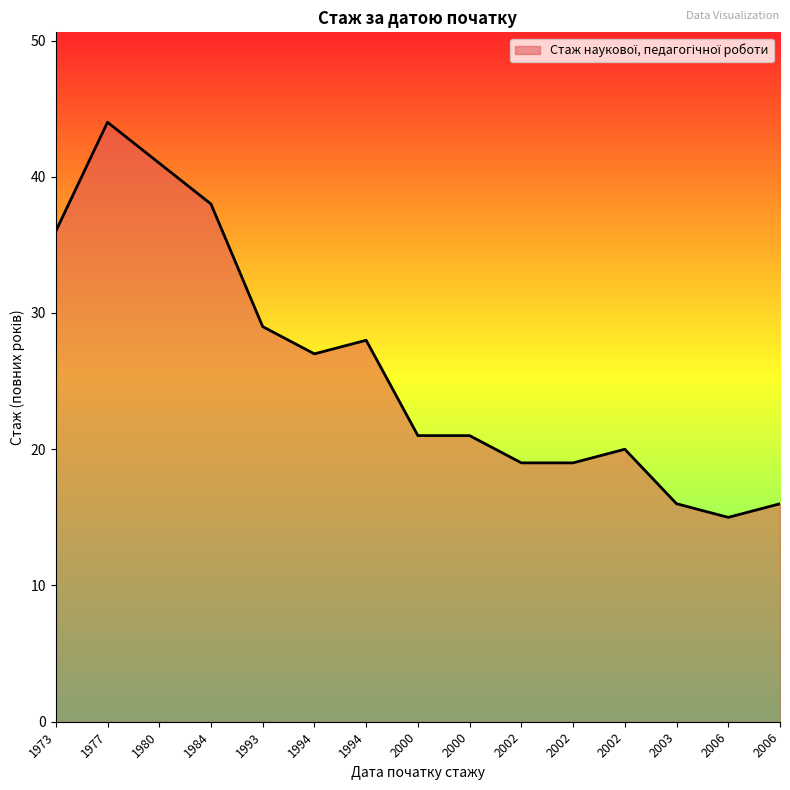

Does the chart display data point markers on the line(s)?

No